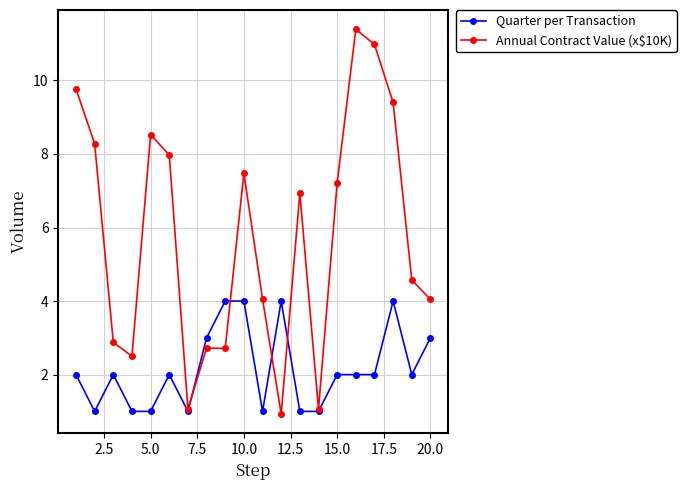

What is the maximum value for Annual Contract Value (x$10K)?

11.4